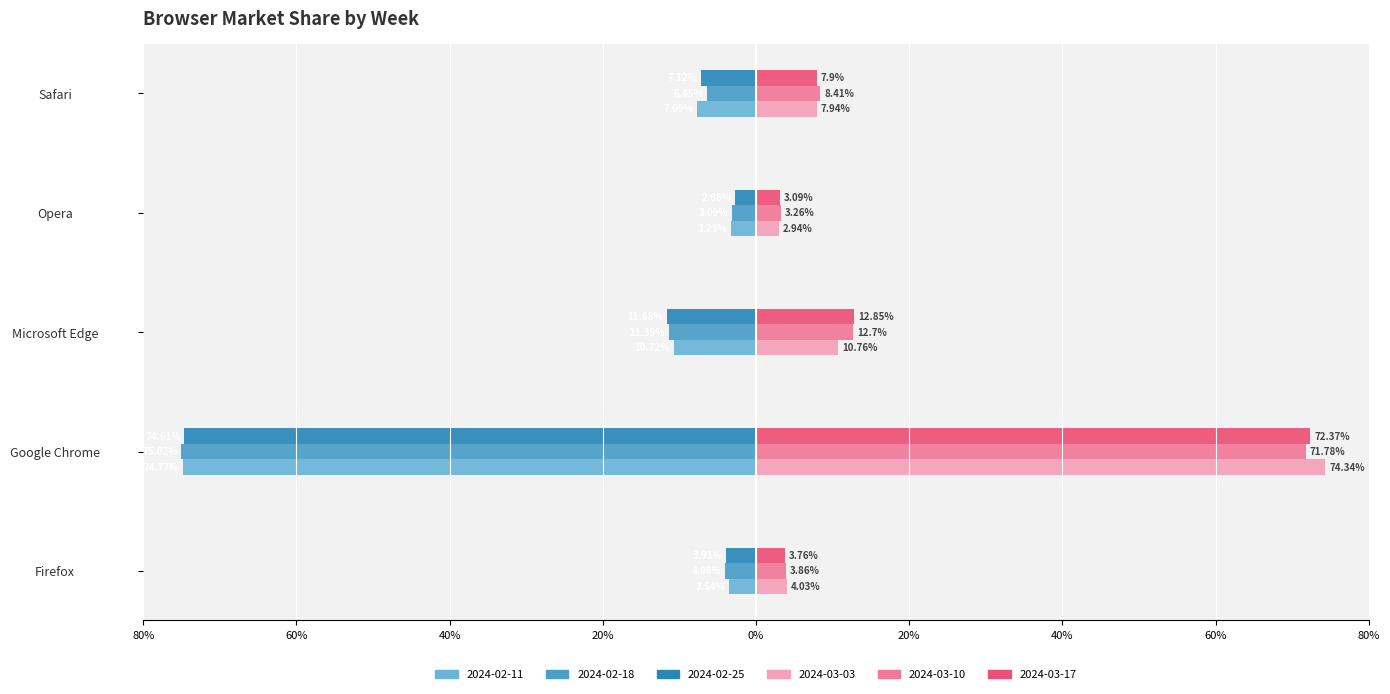

The value of 2024-02-11 at Safari is -7.7. True or false?

True